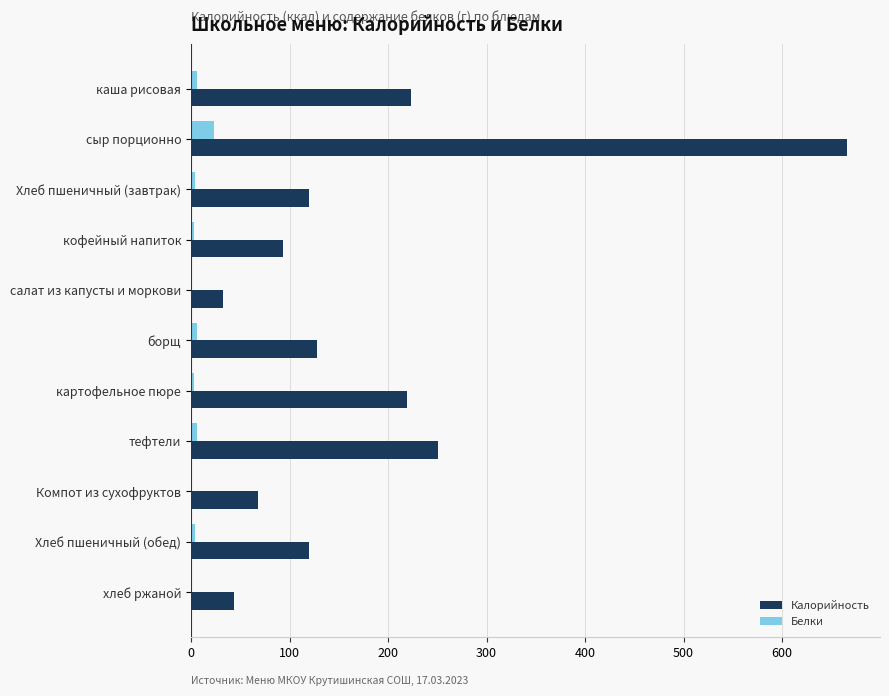

What is the sum of all Белки values?

57